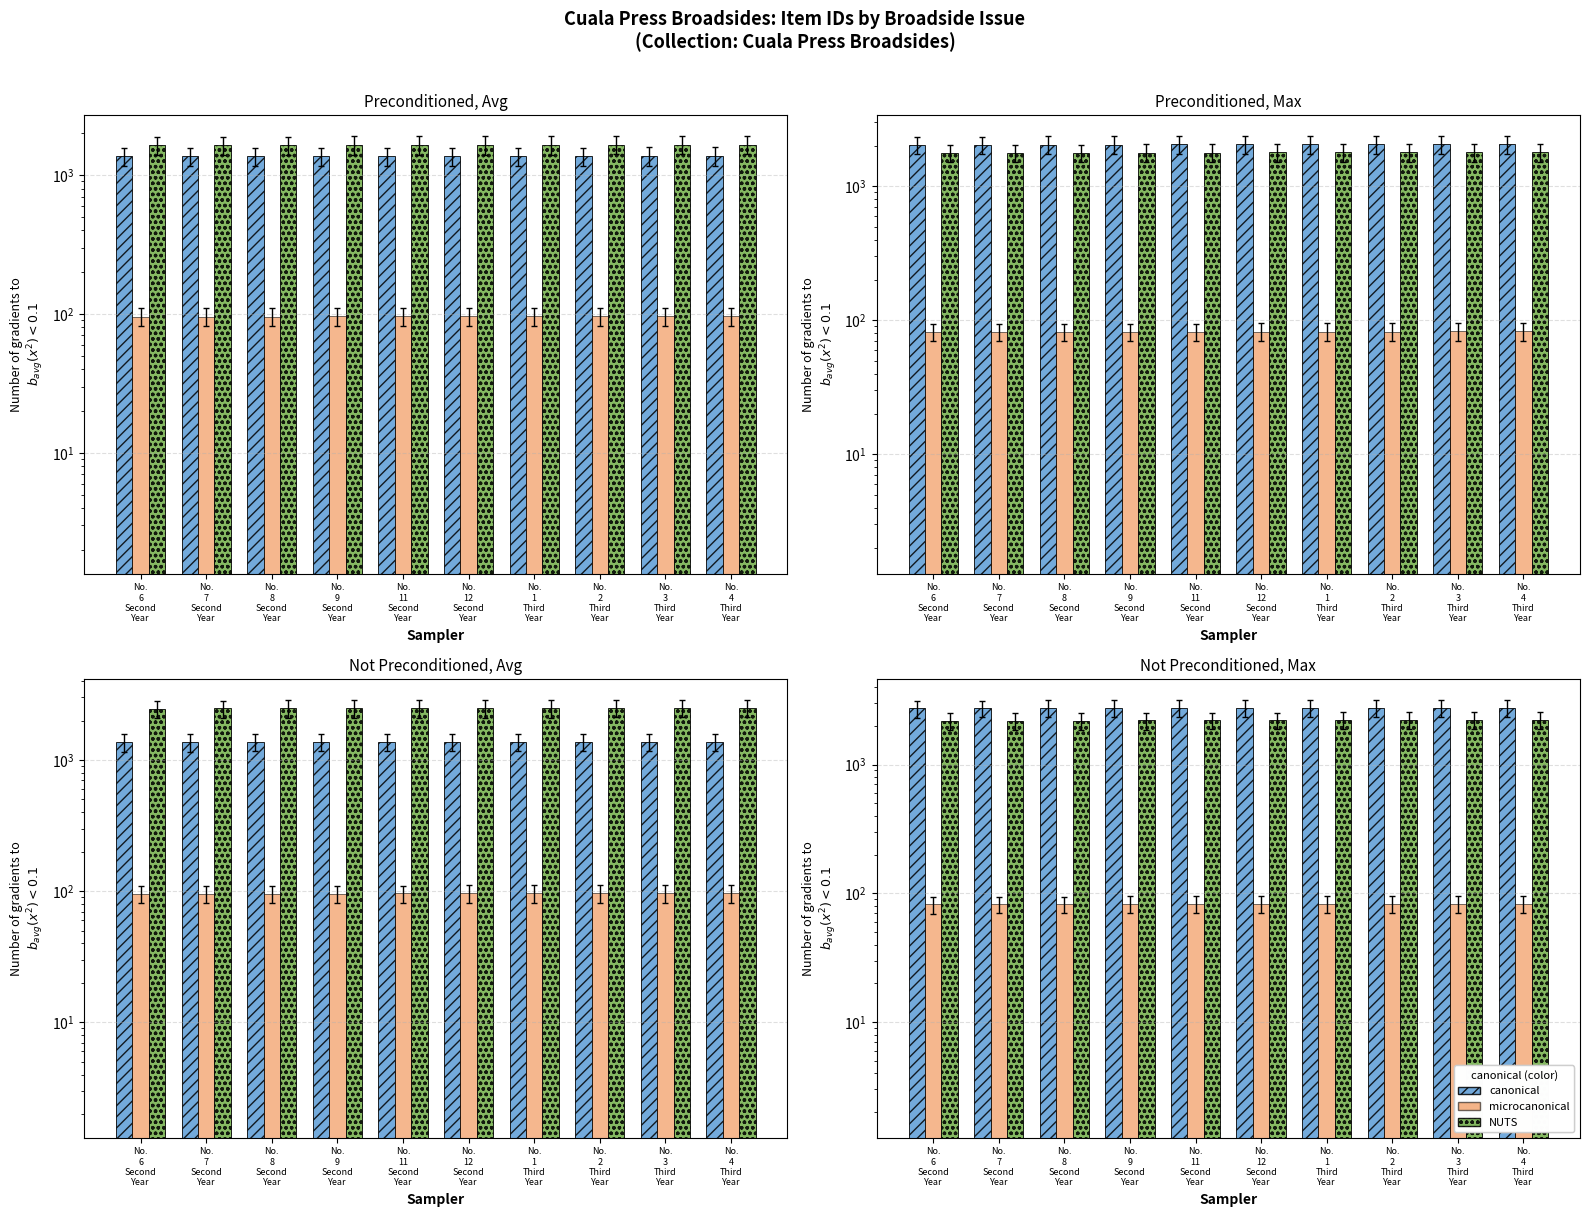

What is the total value across all series at No.
2
Third
Year?

5032.7